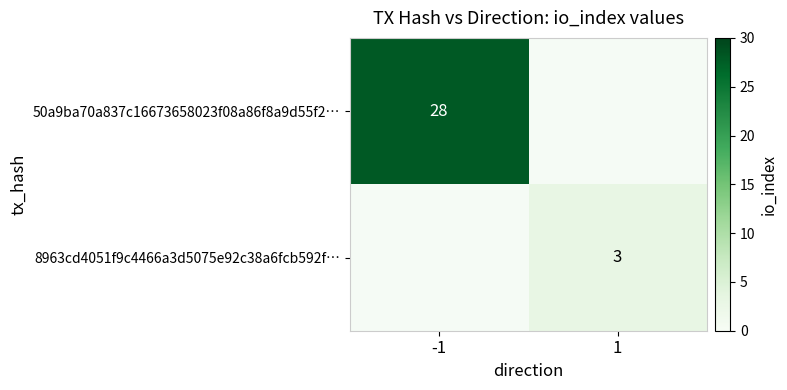

Is the value of 50a9ba70a837c16673658023f08a86f8a9d55f2… at -1 greater than the value of 8963cd4051f9c4466a3d5075e92c38a6fcb592f… at 1?

Yes